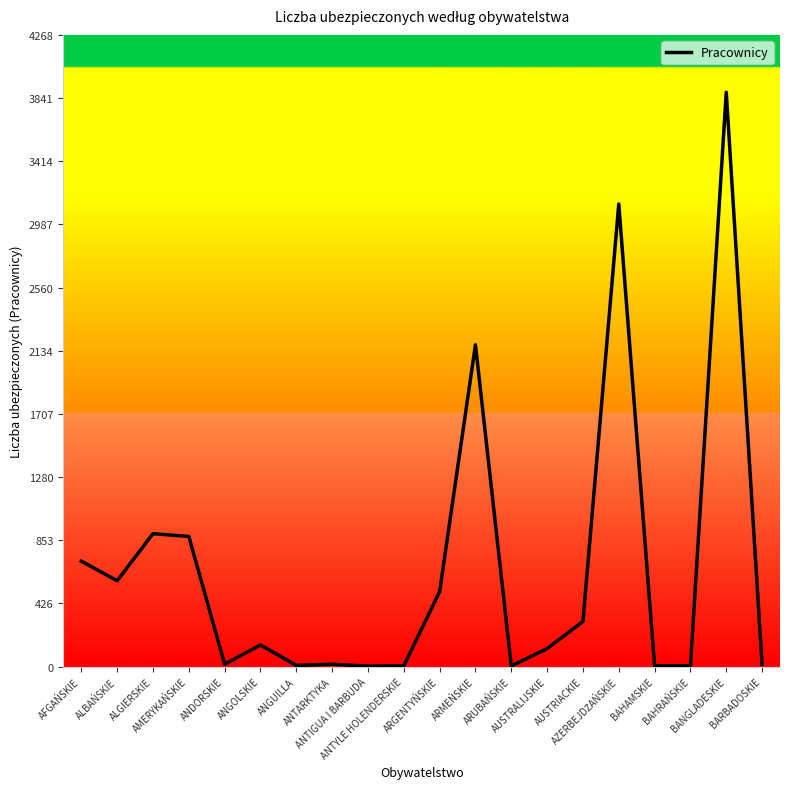

The chart shows a value of 3 at ANTIGUA I BARBUDA. True or false?

True